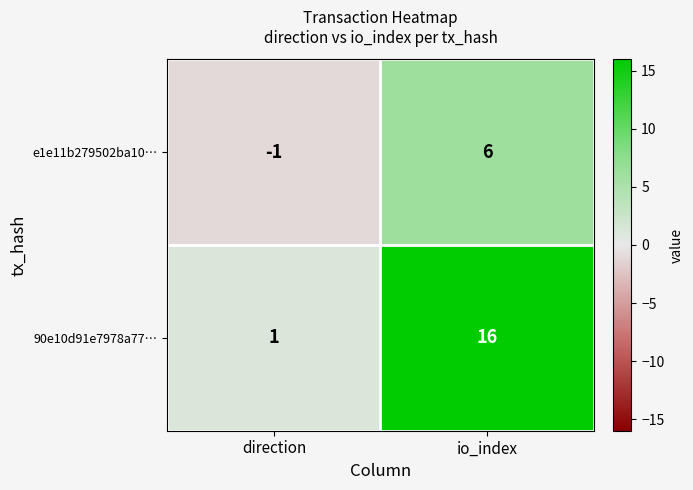

Which series has the largest total across all categories?

90e10d91e7978a77…